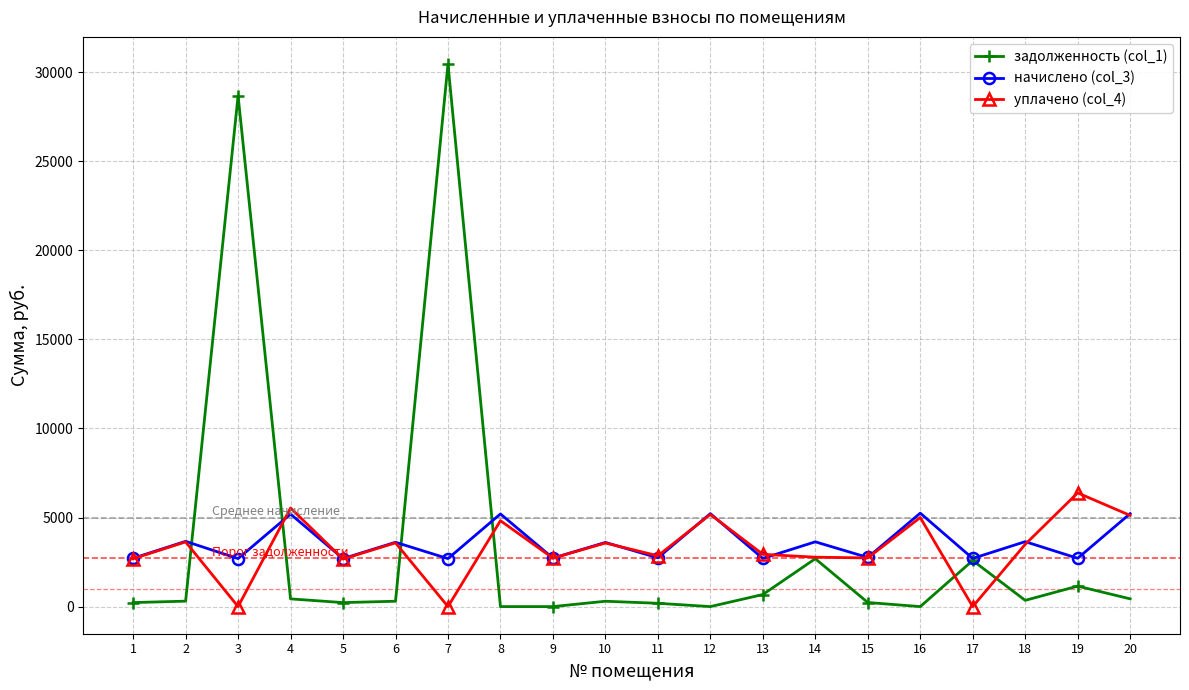

At 7, list the series in order from smallest to largest.

уплачено (col_4), начислено (col_3), задолженность (col_1)